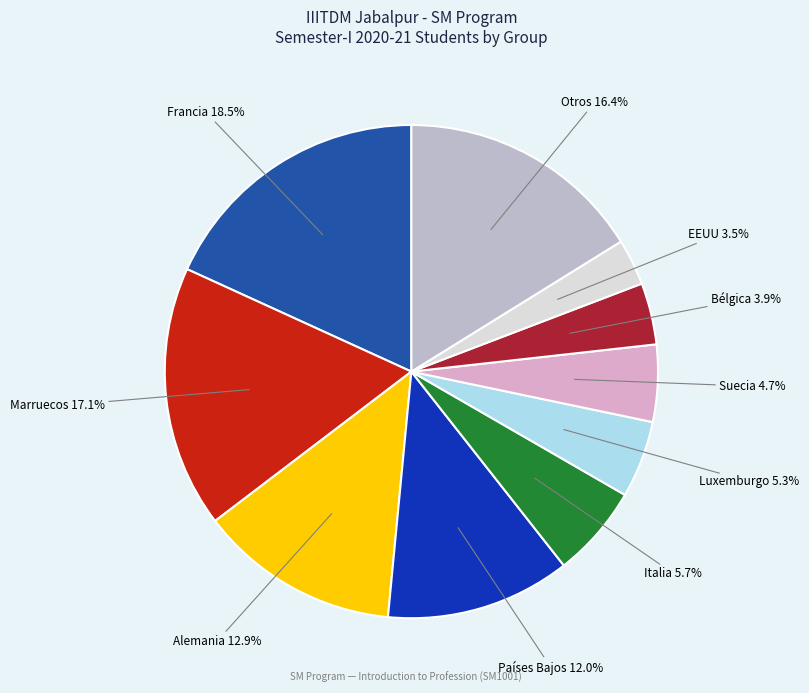

What percentage do SM       and SM        together represent?

8.6%